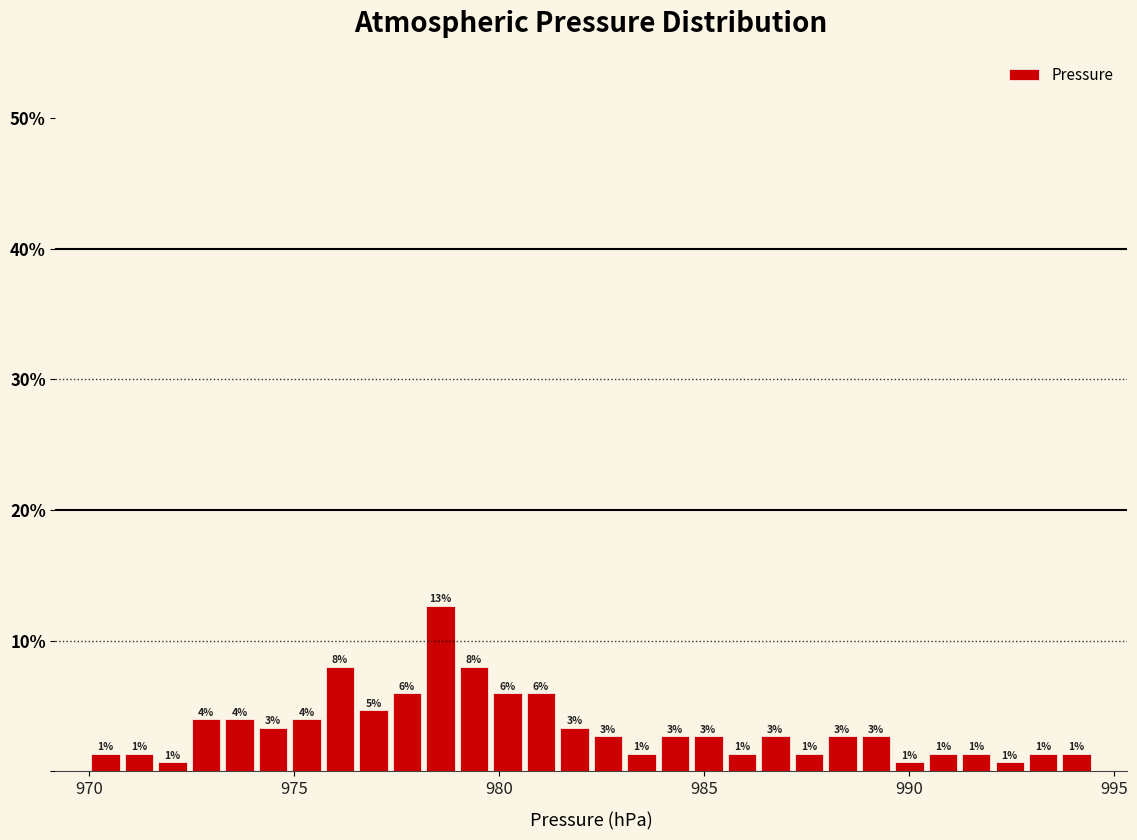

Around what value on the x-axis is the tallest bar? Give the approximate position of its centre, as read against the axis.

978.5